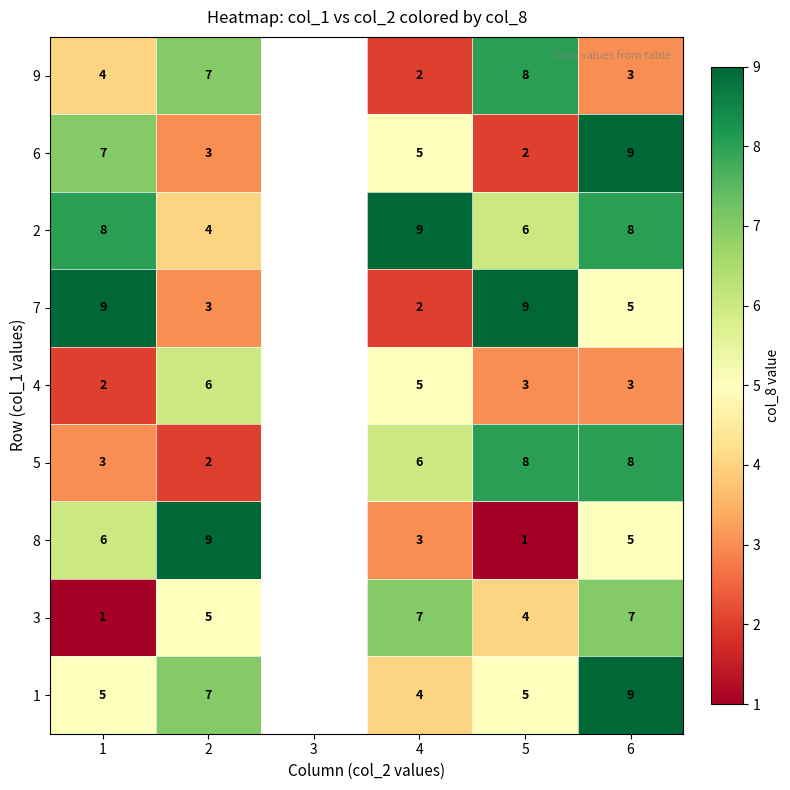

Rank the series at 1 from lowest to highest value.

3, 4, 5, 9, 1, 8, 6, 2, 7